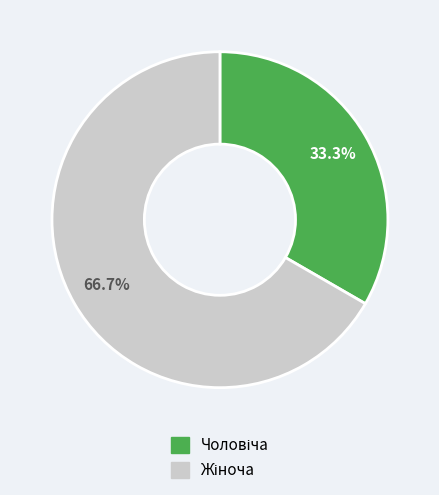

Does any single category account for the majority?

Yes